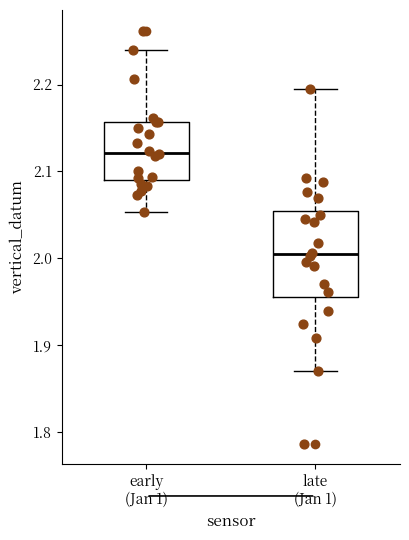

Which box's median line is the lowest?

late (Jan 1)